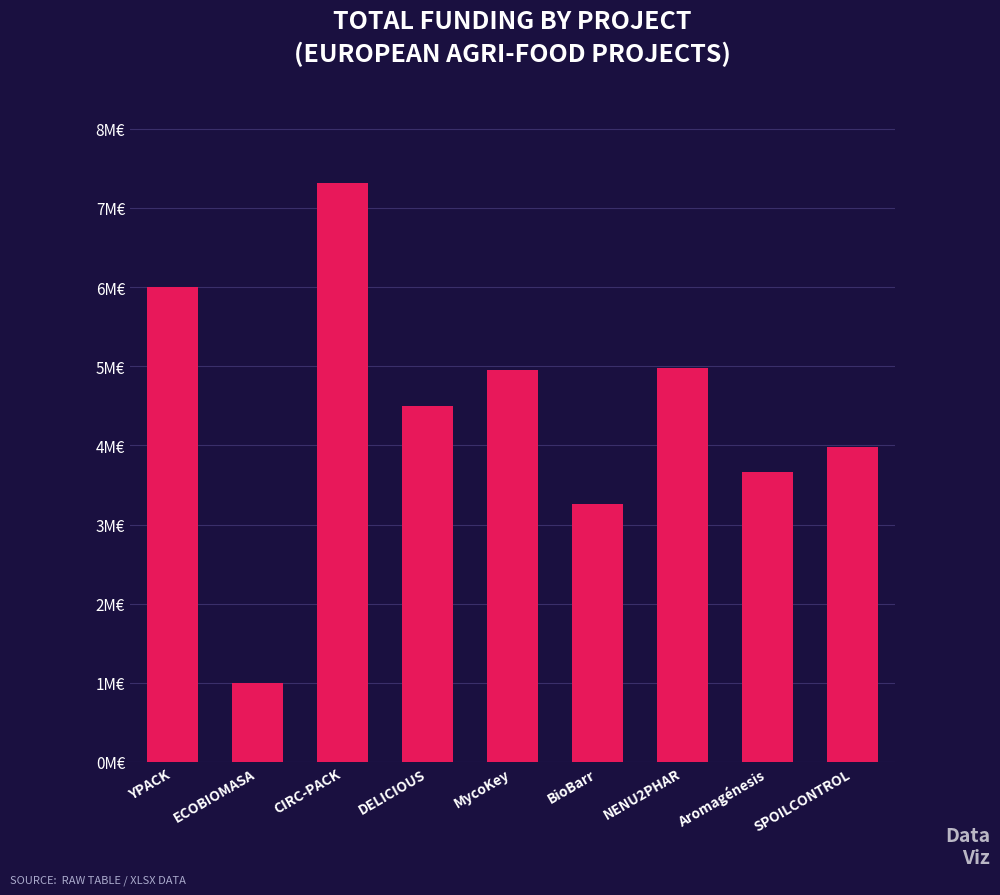

Reading left to right, what are all the values shown in this chart?

YPACK=5996591	ECOBIOMASA=1003835	CIRC-PACK=7308180	DELICIOUS=4499800	MycoKey=4953160	BioBarr=3253437	NENU2PHAR=4983169	Aromagénesis=3668076	SPOILCONTROL=3974796